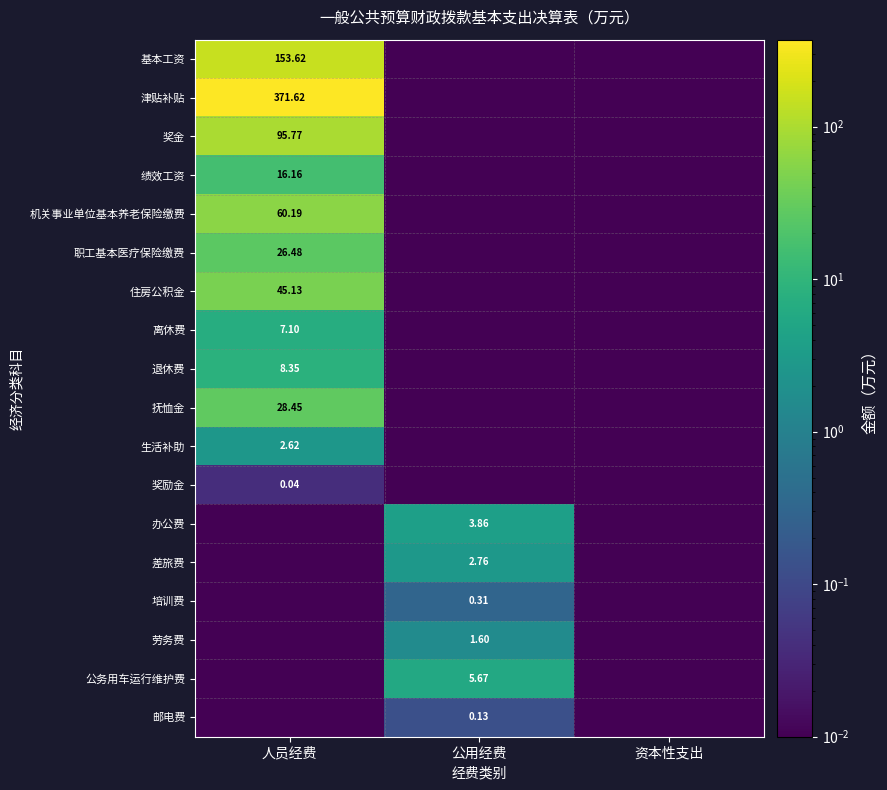

How many distinct data groups are displayed?

18